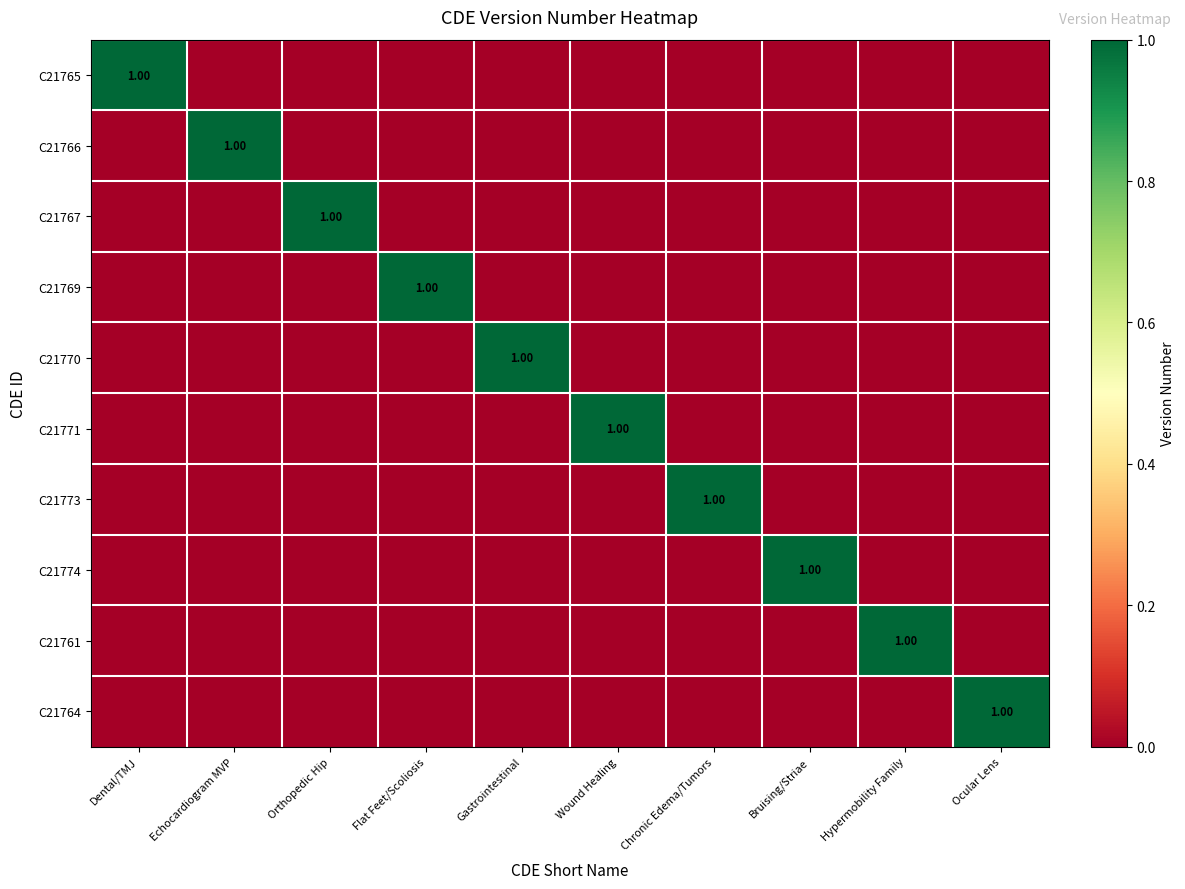

Which label corresponds to the smallest value in the chart?

Echocardiogram MVP